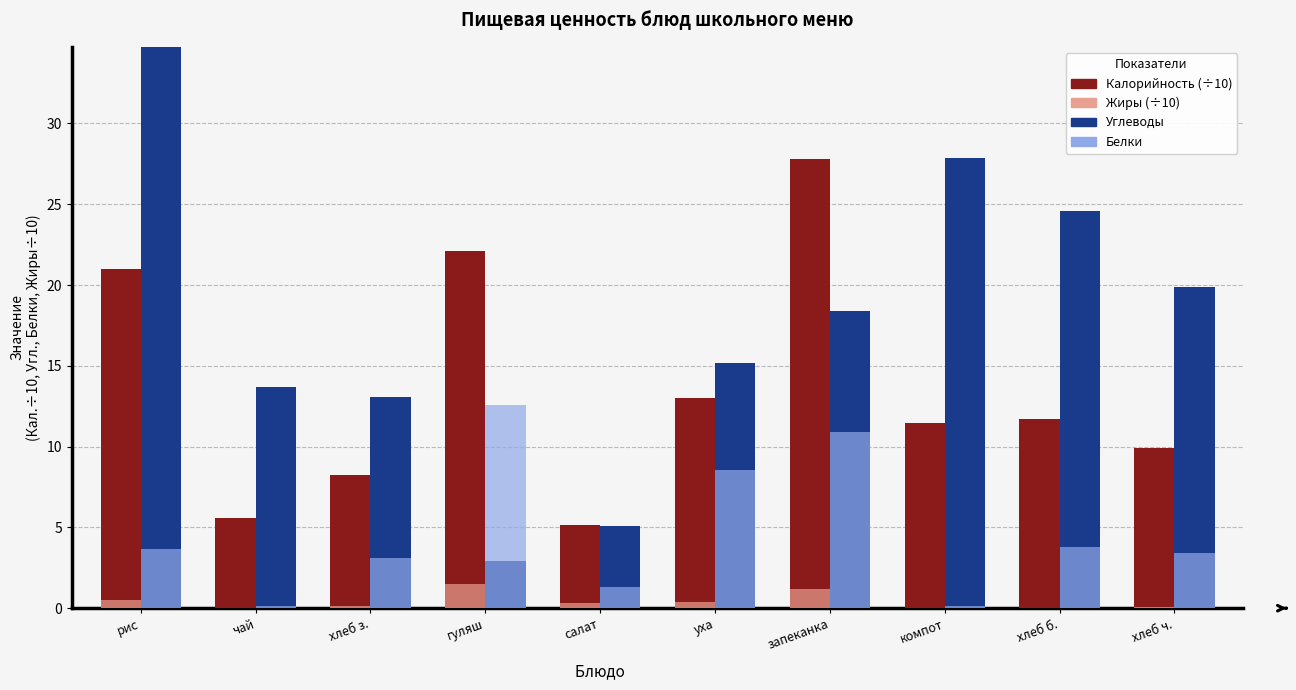

Is the value of Углеводы at хлеб б. greater than the value of Белки at чай?

Yes